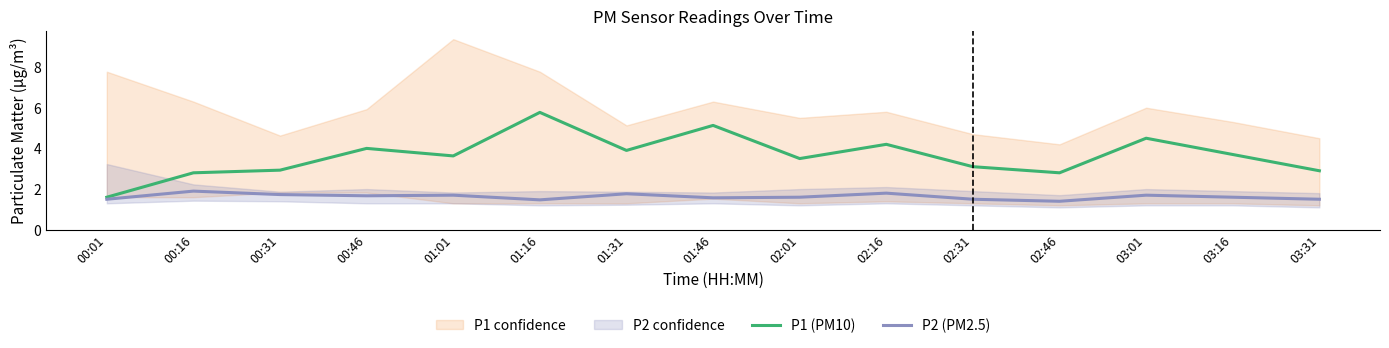

Where is P1 nearest to the value 3?

00:31